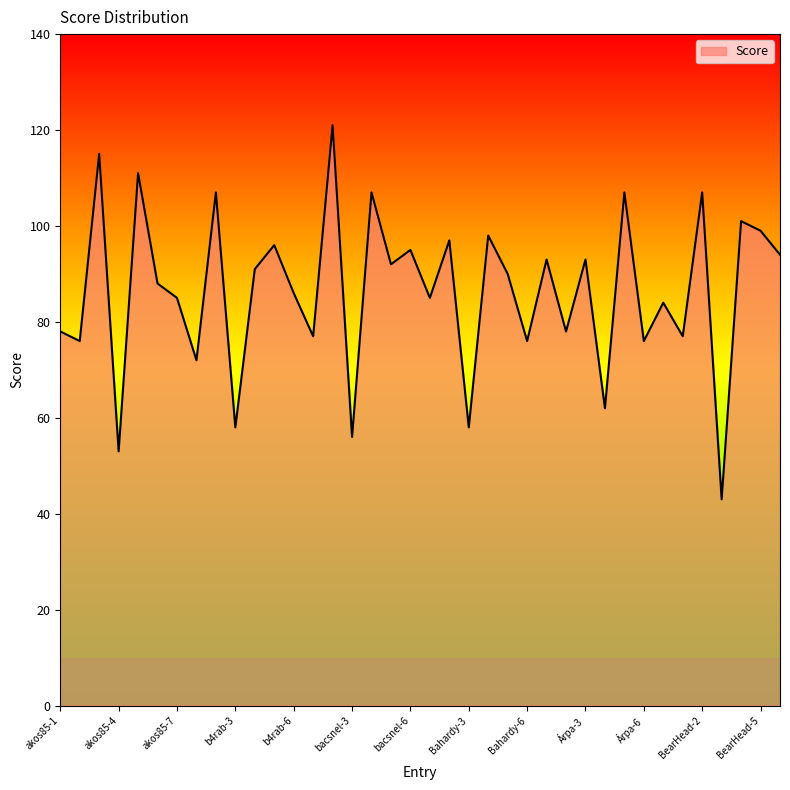

What is the maximum value shown in the chart?

121